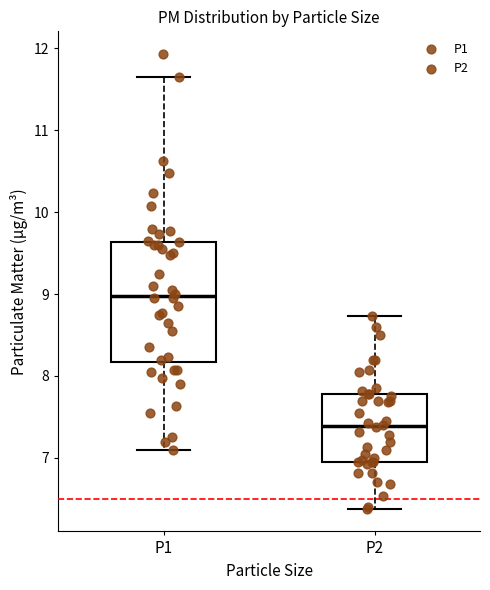

Where is the lower edge of the box for P2 on the y-axis? The values are not printed on the chart, so give them approximately, as read against the axis.

7.0